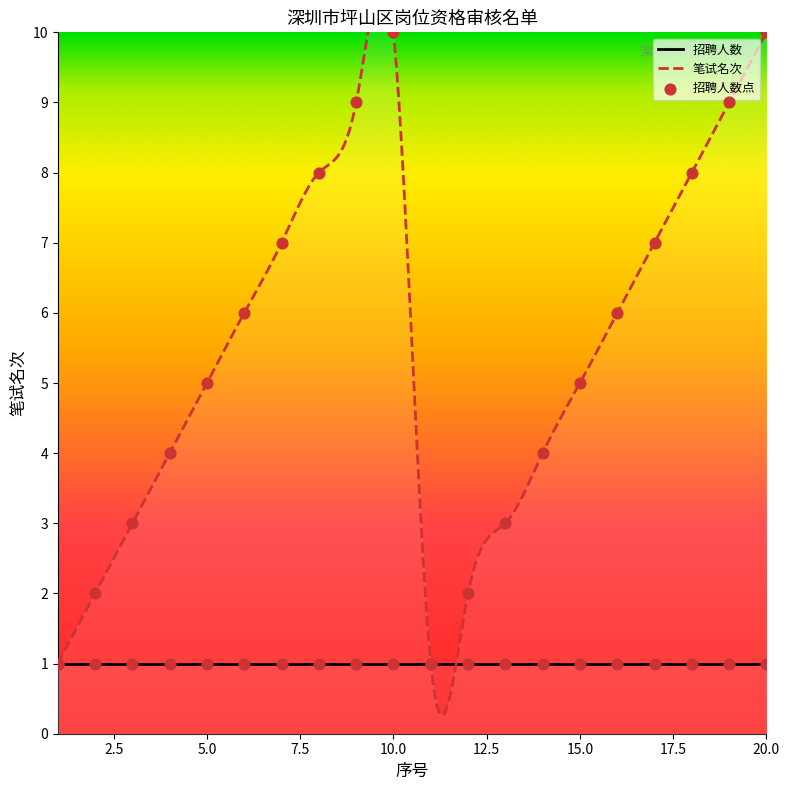

What is the change in value from 10 to 17?

-3